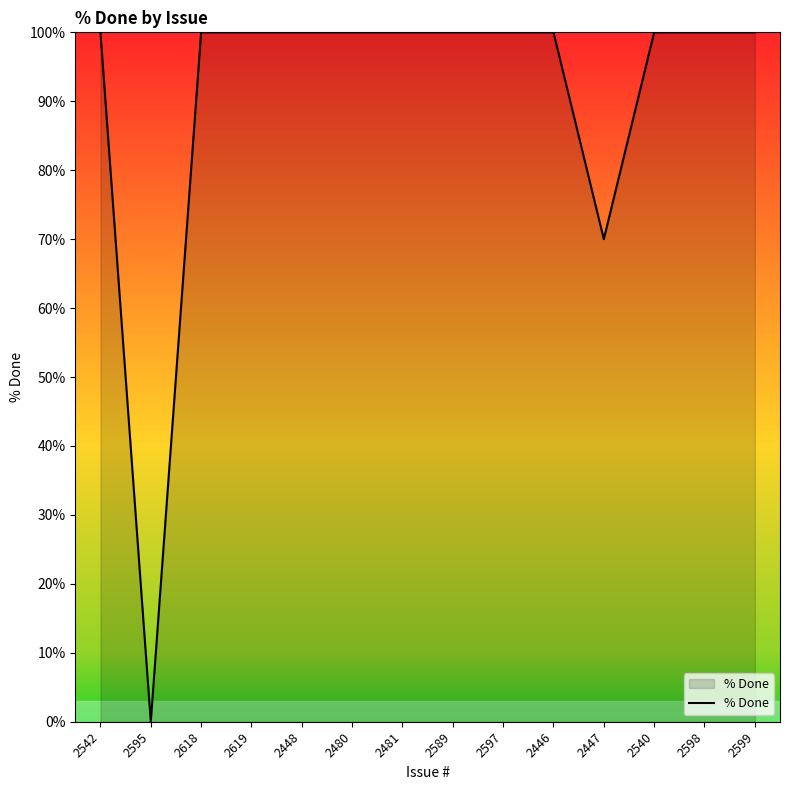

What is the ratio of the value at 2540 to the value at 2448?

1.0